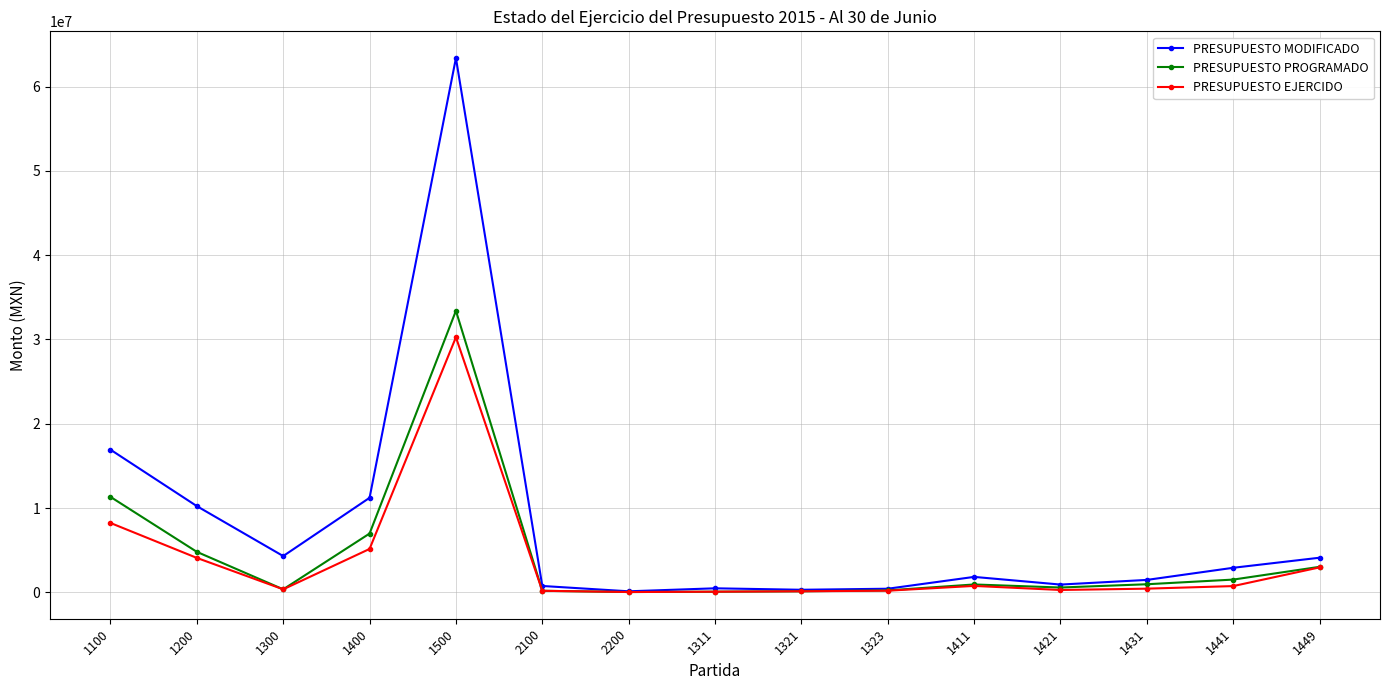

At which category does PRESUPUESTO MODIFICADO reach its first local peak?

1500